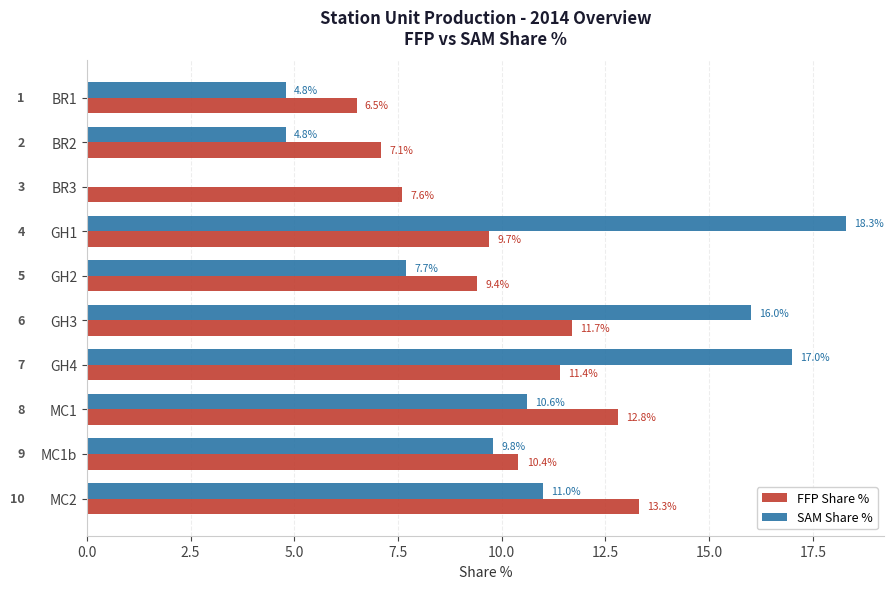

What is the sum of all FFP Share % values?

99.9